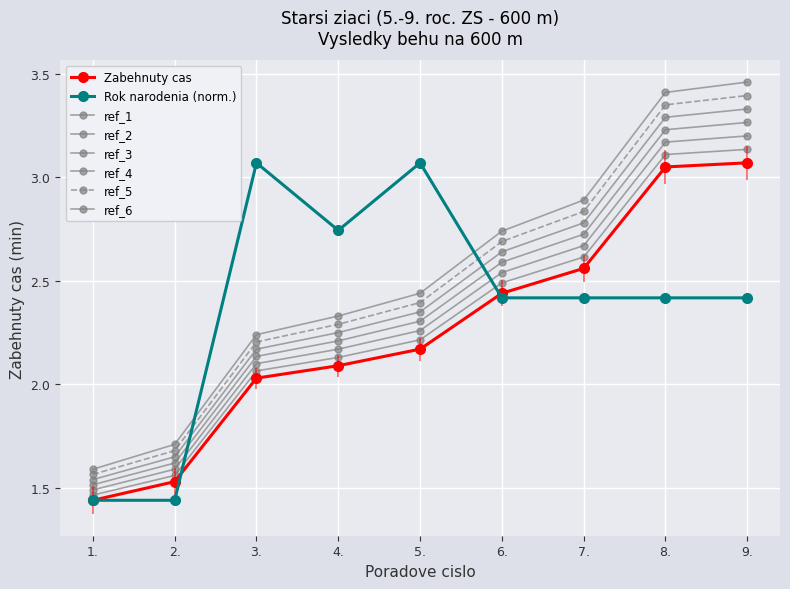

Count the number of data series in this chart.

8